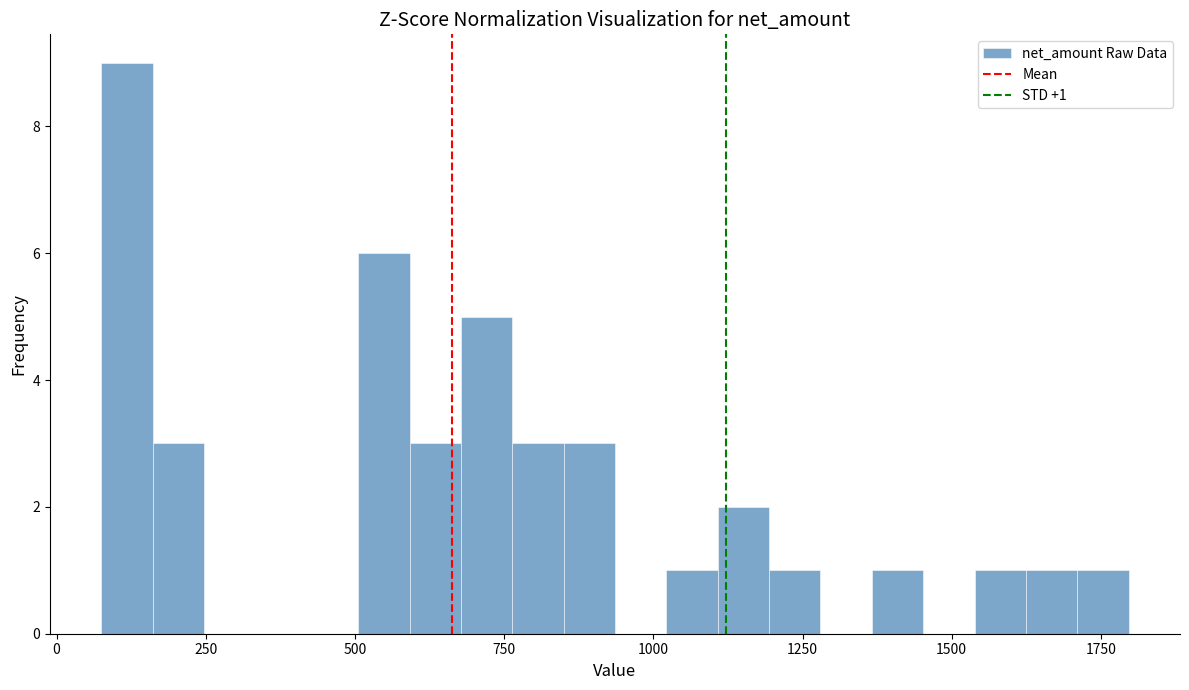

Around what value on the x-axis is the tallest bar? Give the approximate position of its centre, as read against the axis.

100